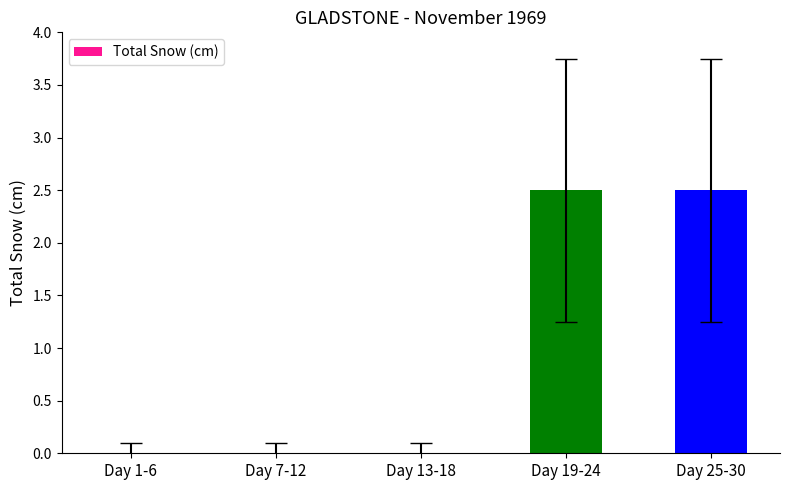

Count the values in the range 0 to 2.

3